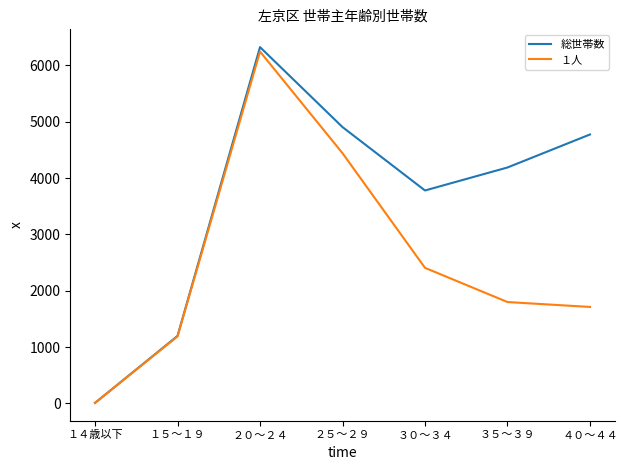

Reading left to right, transcribe all the data shown in this chart.

総世帯数: １４歳以下=9	１５～１９=1198	２０～２４=6323	２５～２９=4904	３０～３４=3779	３５～３９=4187	４０～４４=4773
１人: １４歳以下=9	１５～１９=1189	２０～２４=6244	２５～２９=4441	３０～３４=2406	３５～３９=1799	４０～４４=1712